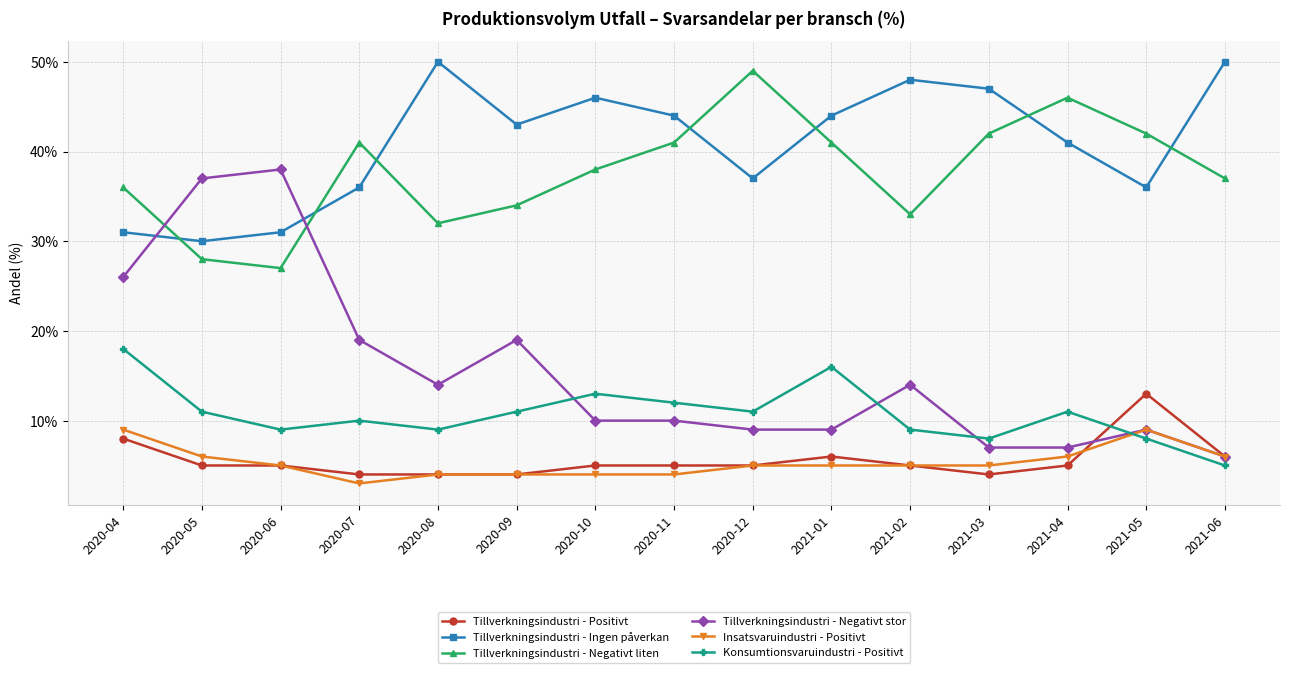

What is the value of the Tillverkningsindustri - Ingen påverkan point at the 14th from the left?

36